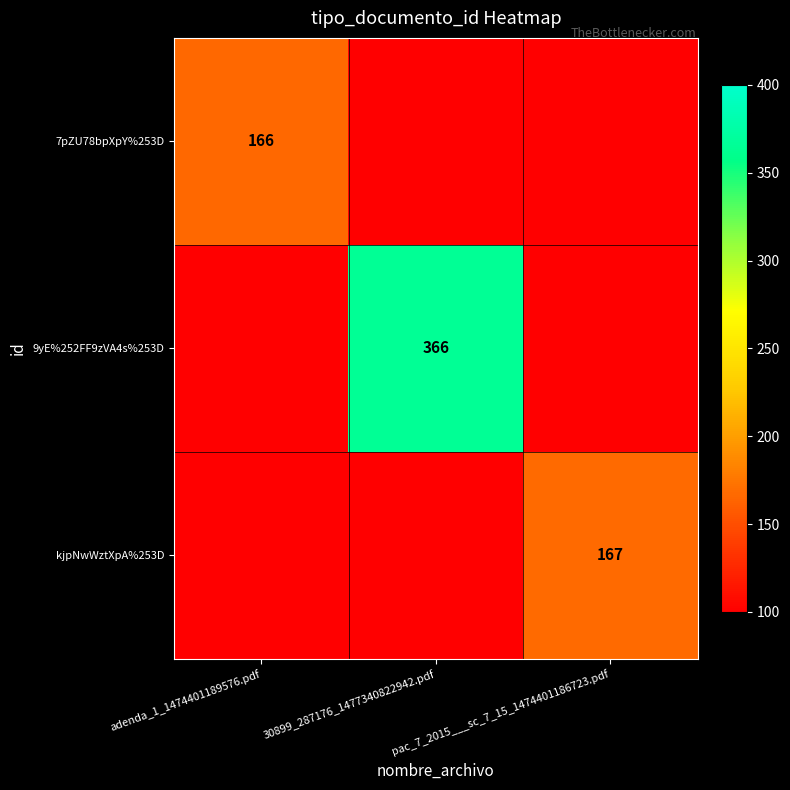

The 7pZU78bpXpY%253D series shows 166 at adenda_1_1474401189576.pdf. True or false?

True